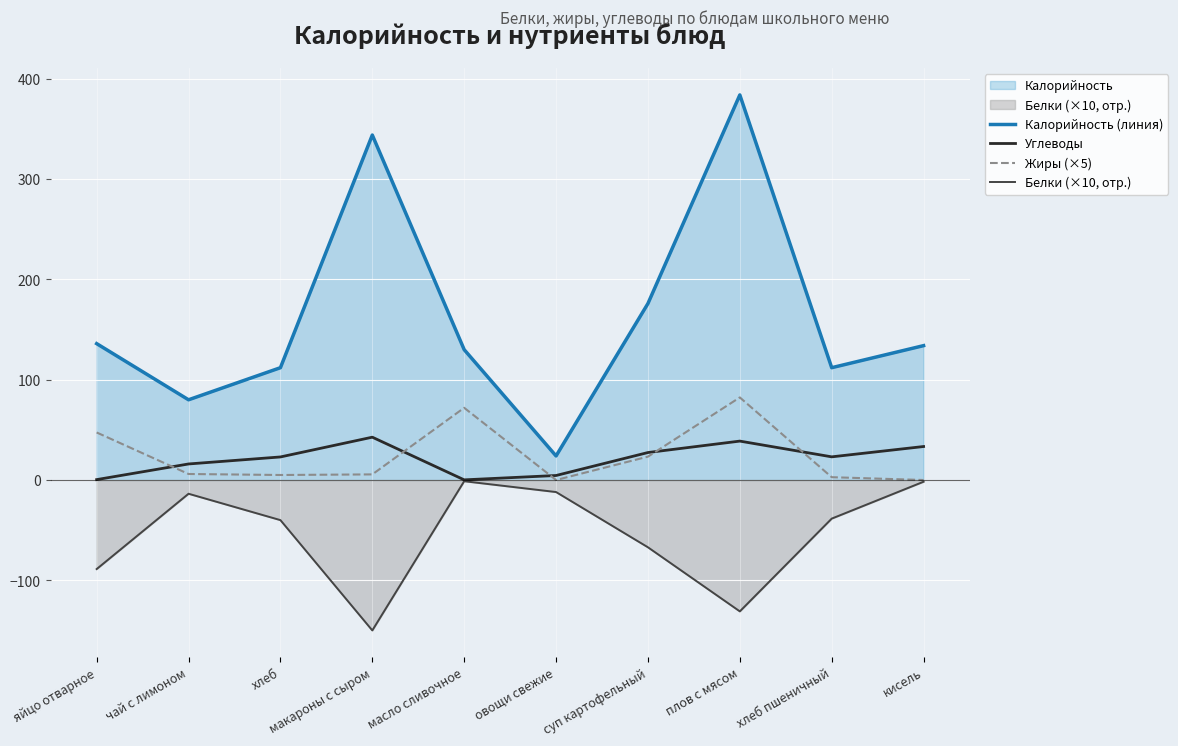

What is the sum of the Калорийность (линия) values at яйцо отварное and кисель?

270.0